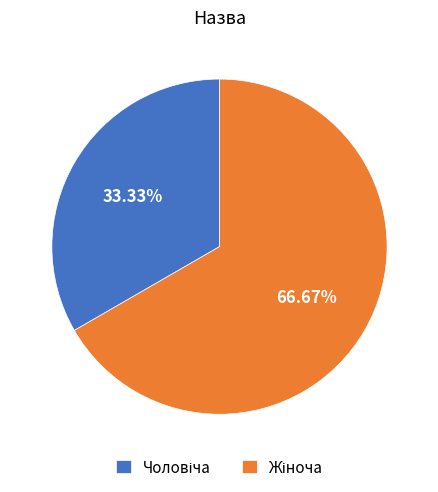

How many slices are in this pie chart?

2